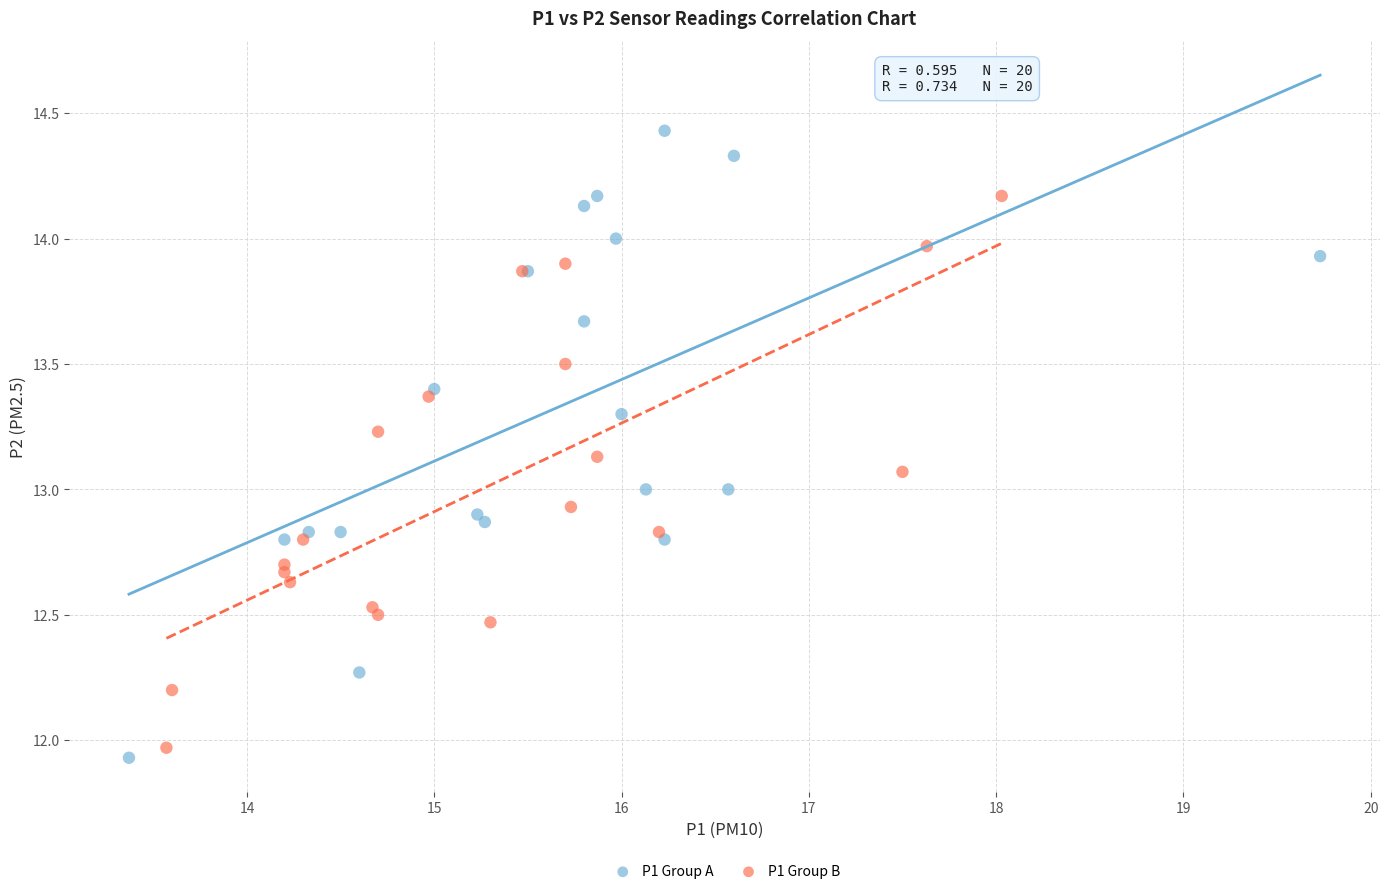

Which series contains the lowest Y value?

P1 Group A